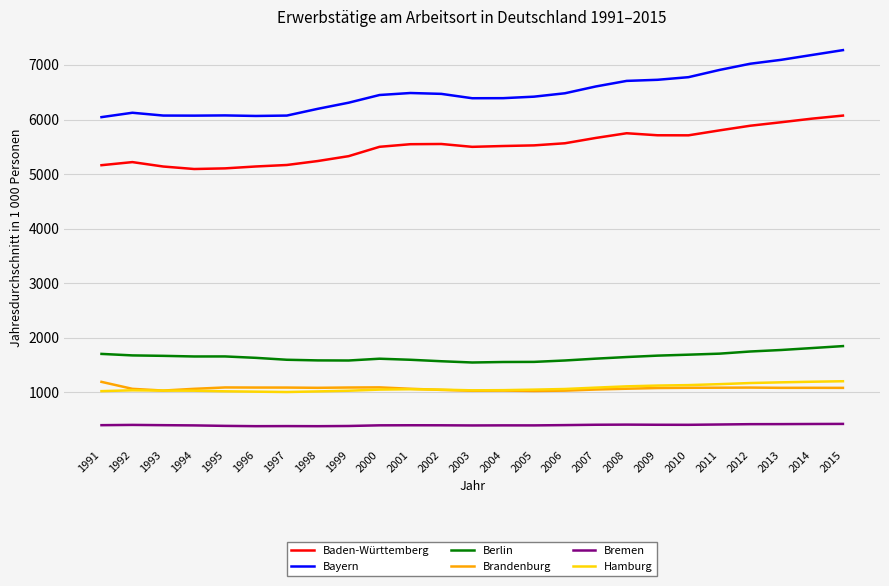

What is the total value across all series at 2009?

16715.5